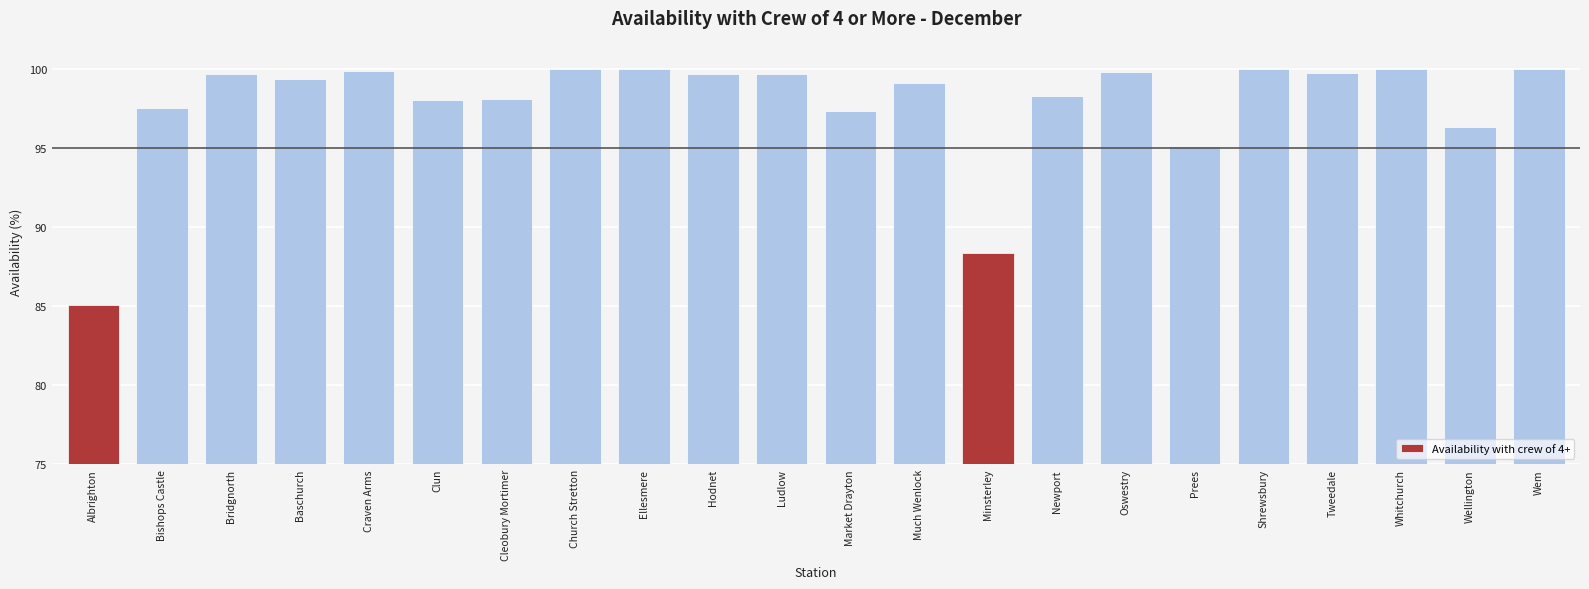

What is the sum of the values at Ludlow and Bridgnorth?

199.5